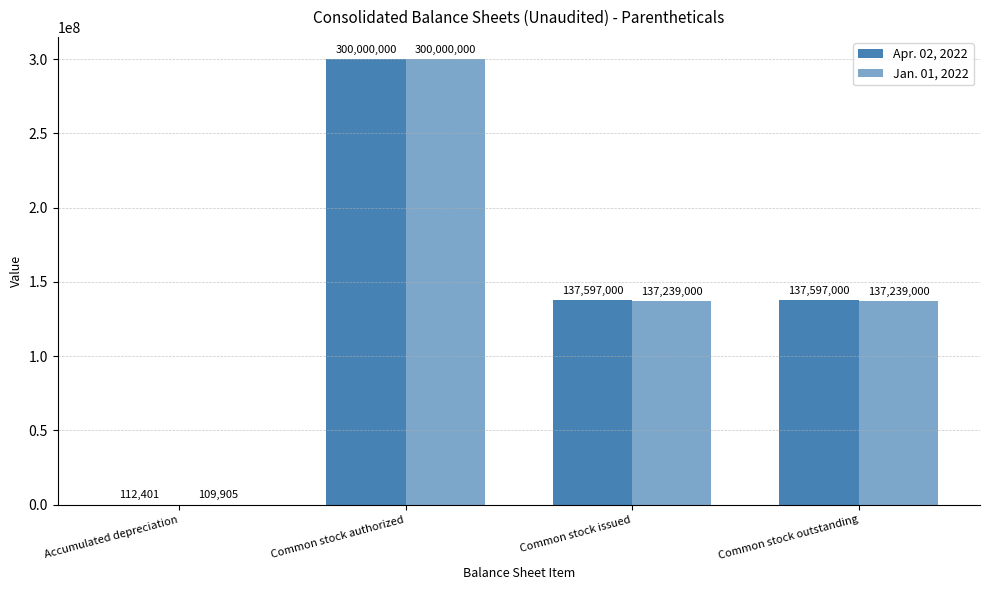

At which category does the chart reach its minimum across all series?

Accumulated depreciation